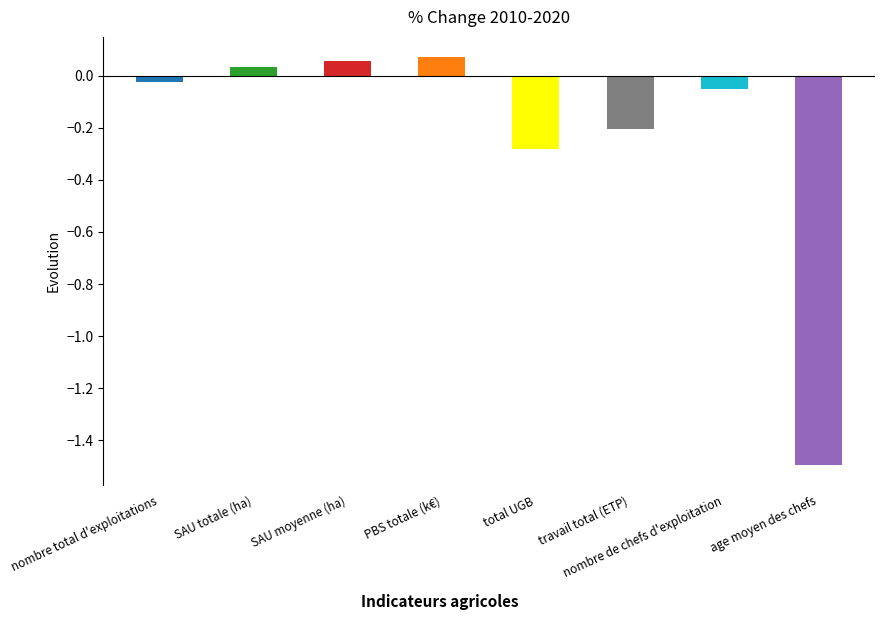

Rank the categories by value from highest to lowest.

PBS totale (k€), SAU moyenne (ha), SAU totale (ha), nombre total d'exploitations, nombre de chefs d'exploitation, travail total (ETP), total UGB, age moyen des chefs